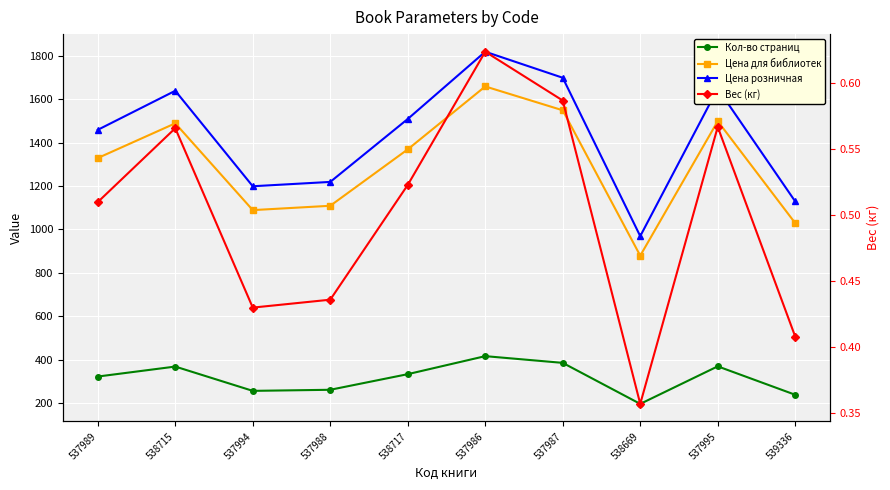

What is the maximum value for Вес (кг)?

0.6